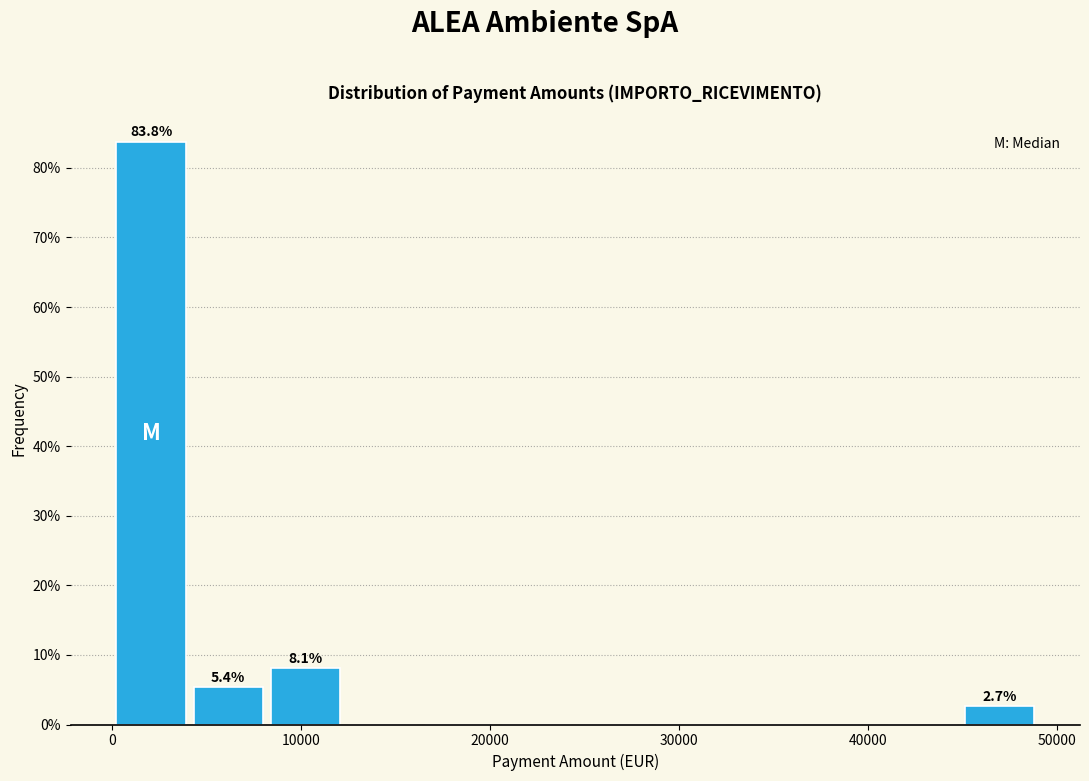

Over which range of the x-axis is the bar tallest?

0 to 4000